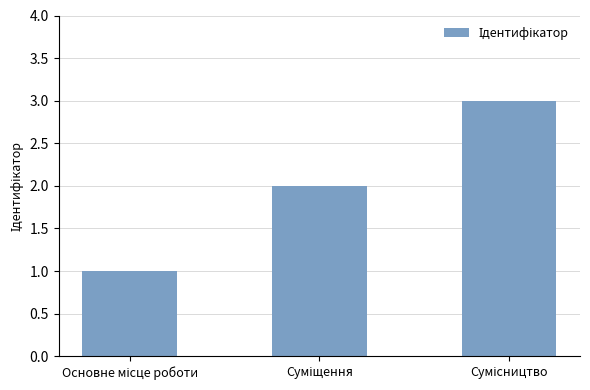

What is the maximum value shown in the chart?

3